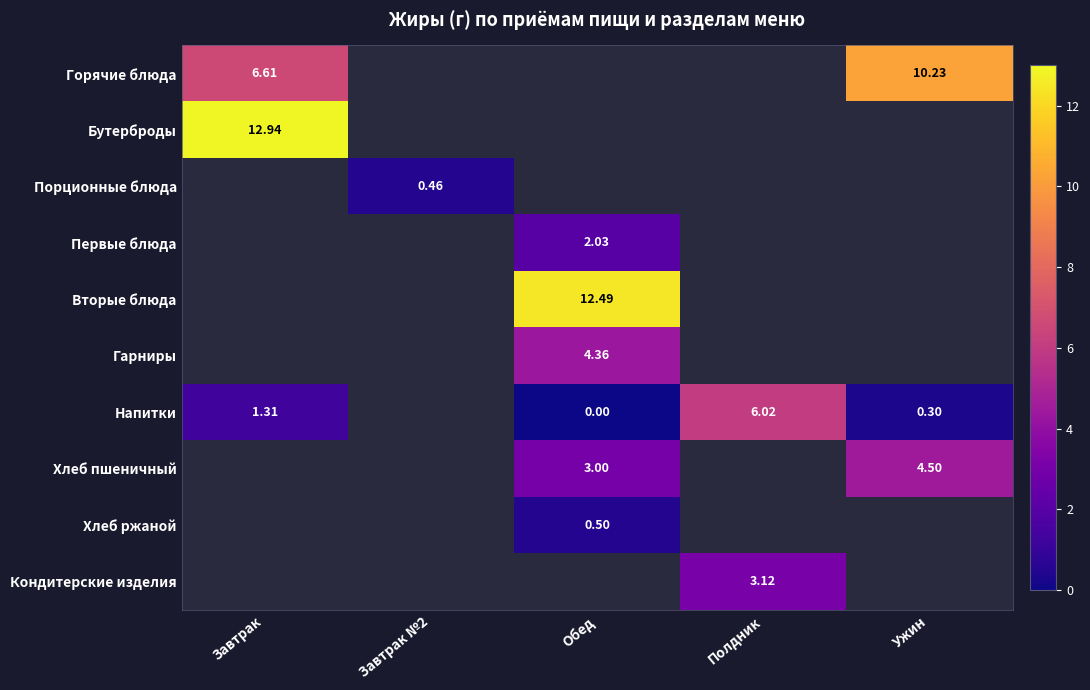

Which has a higher value, Обед or Полдник?

Полдник